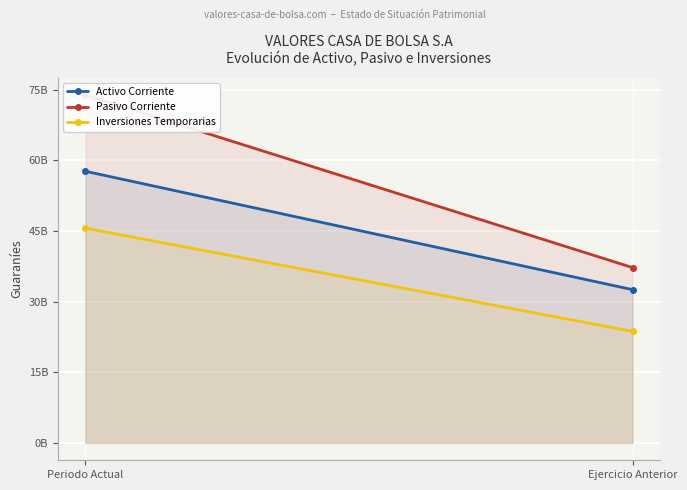

List the series in order of their overall mean, lowest first.

Inversiones Temporarias, Activo Corriente, Pasivo Corriente